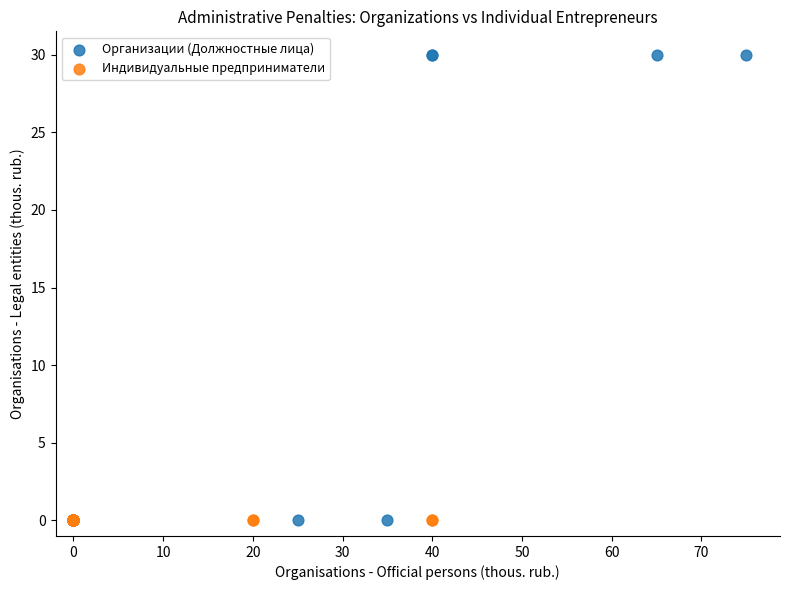

Which series contains the highest Y value?

Организации (Должностные лица)